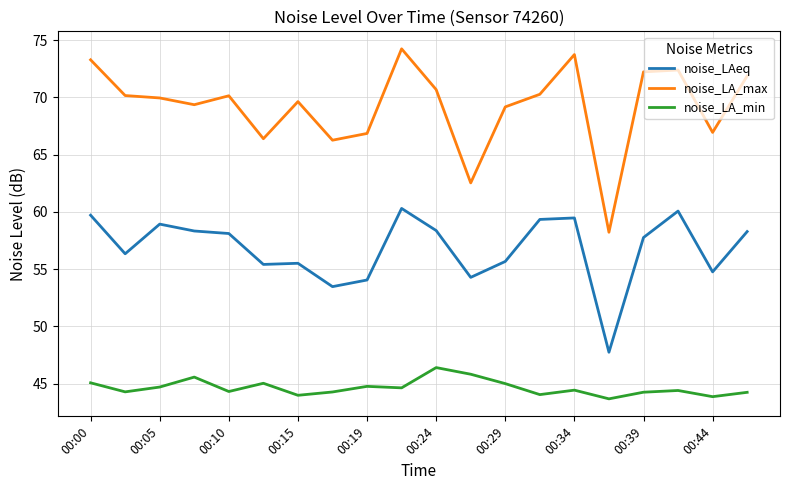

True or false: noise_LA_min and noise_LA_max intersect in this chart.

False